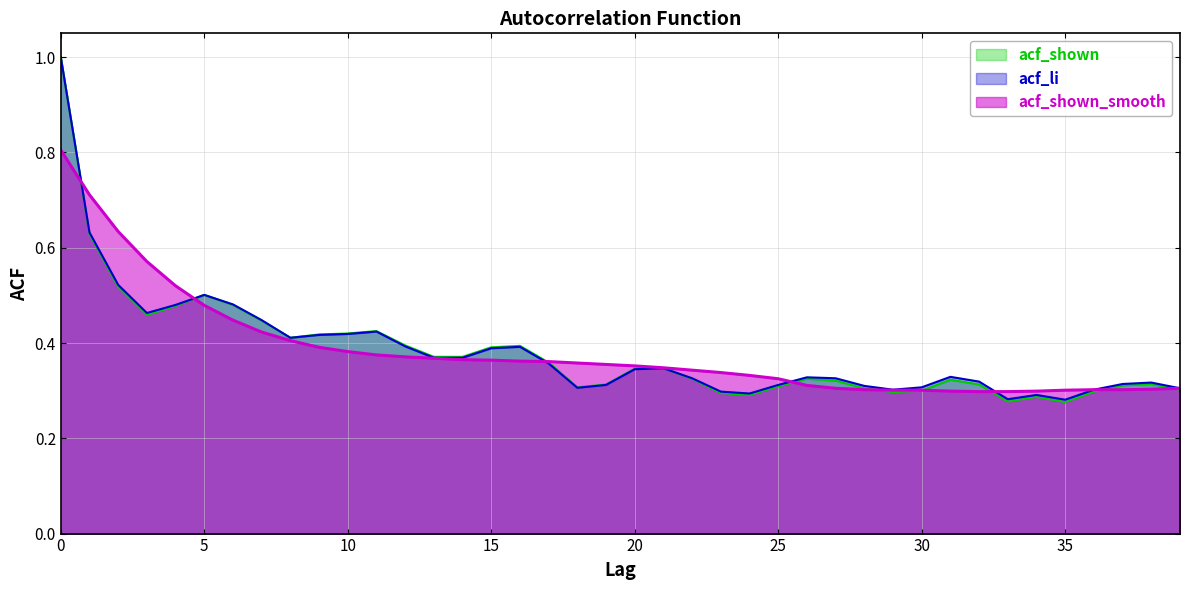

Does the chart display data point markers on the line(s)?

No